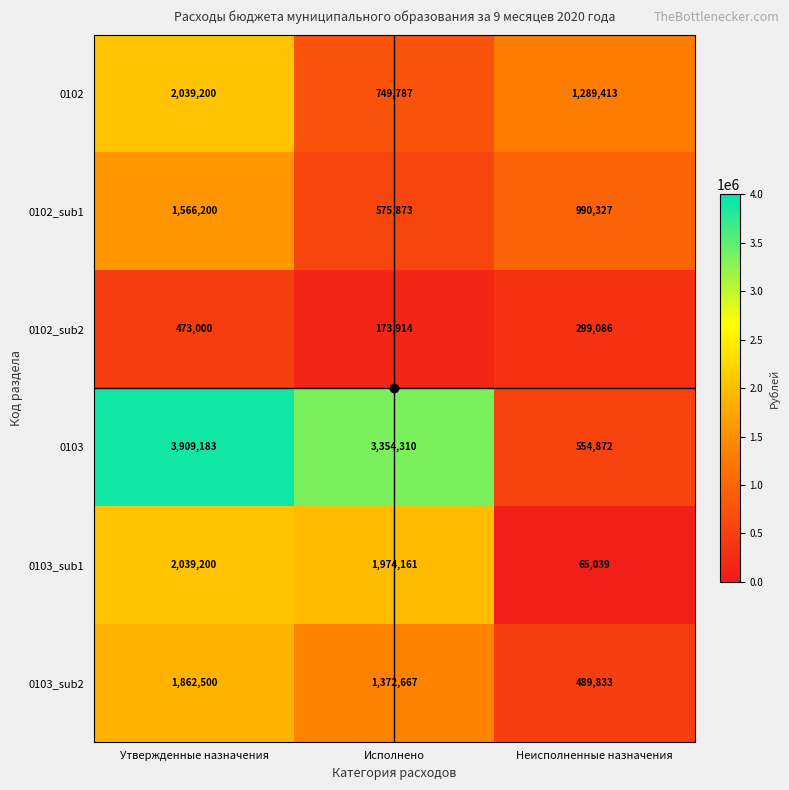

What is the average value of the 0103 series?

2606122